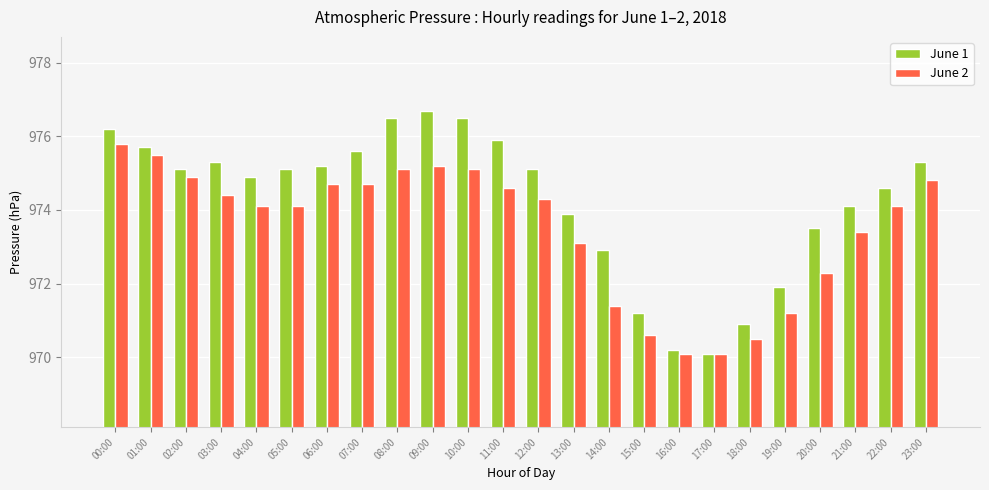

Is the value of June 1 at 01:00 greater than the value of June 2 at 18:00?

Yes